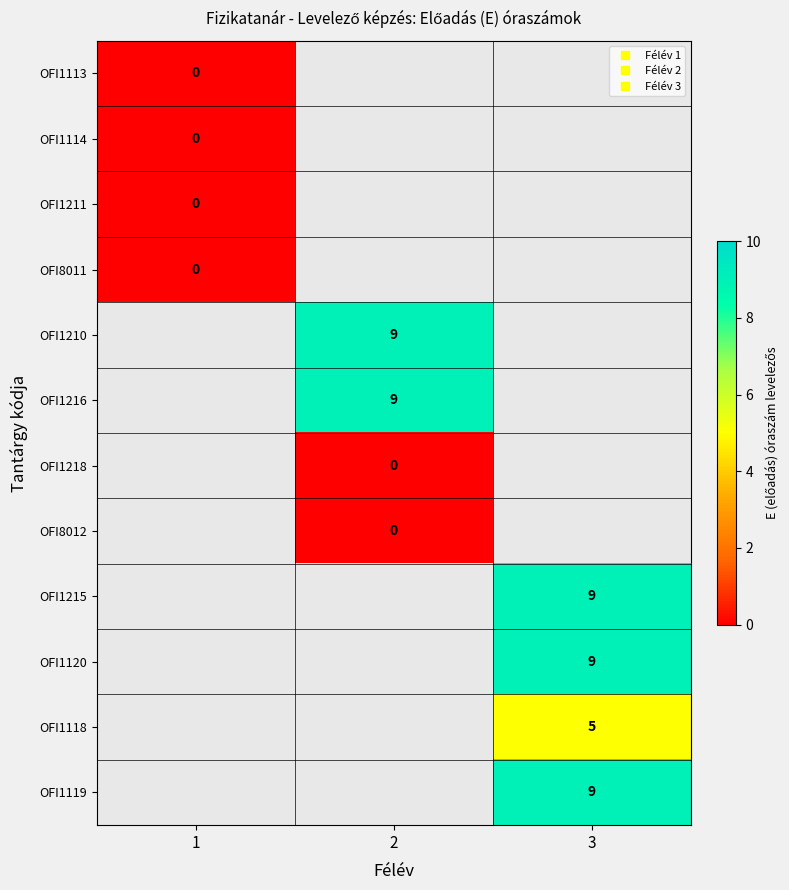

Rank the series at 2 from lowest to highest value.

OFI1218, OFI8012, OFI1215, OFI1120, OFI1118, OFI1119, OFI1113, OFI1114, OFI1211, OFI8011, OFI1210, OFI1216